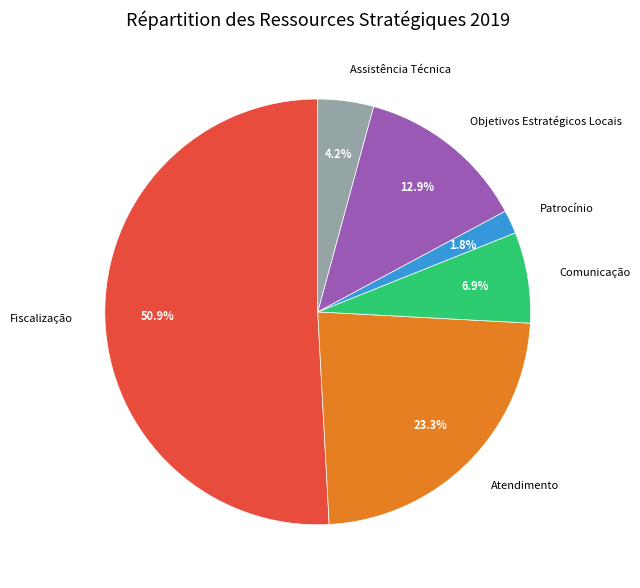

What percentage is NOT represented by Assistência Técnica?

95.8%